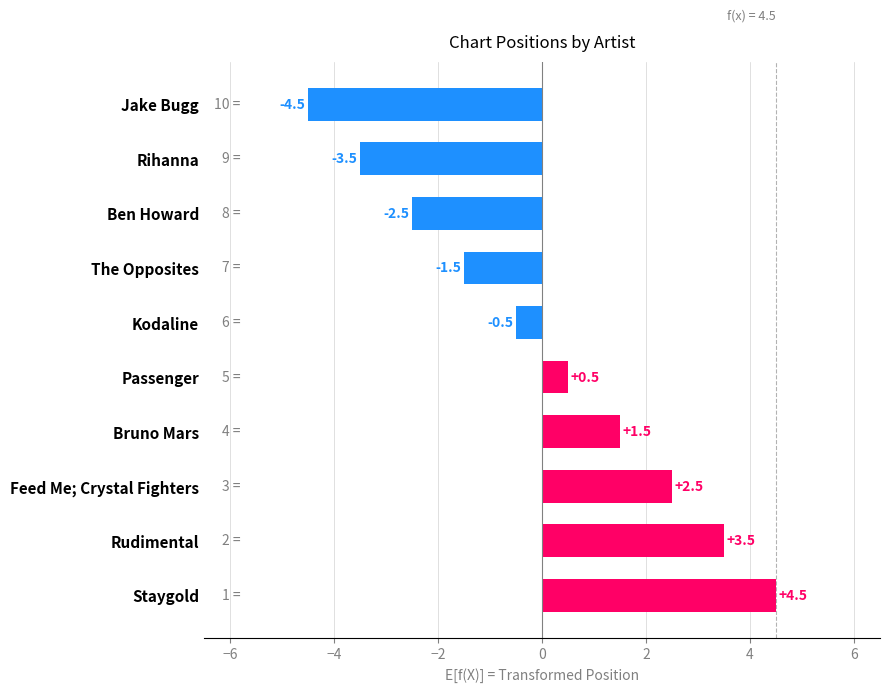

Reading top to bottom, transcribe all the data shown in this chart.

Jake Bugg=-4.5	Rihanna=-3.5	Ben Howard=-2.5	The Opposites=-1.5	Kodaline=-0.5	Passenger=0.5	Bruno Mars=1.5	Feed Me; Crystal Fighters=2.5	Rudimental=3.5	Staygold=4.5